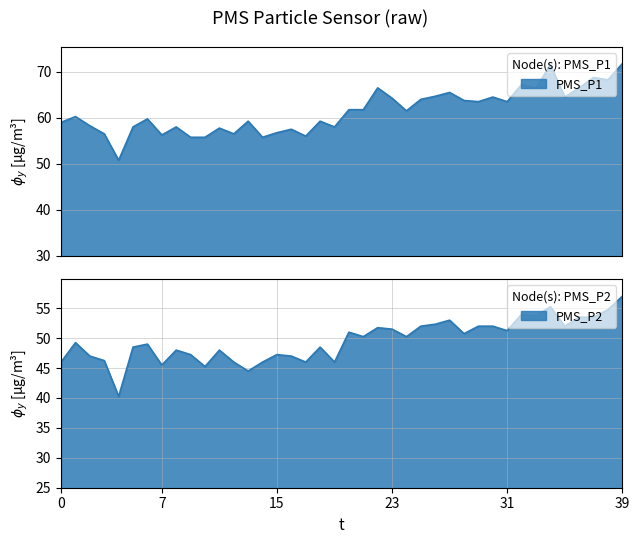

What is the minimum value for PMS_P2?

40.2